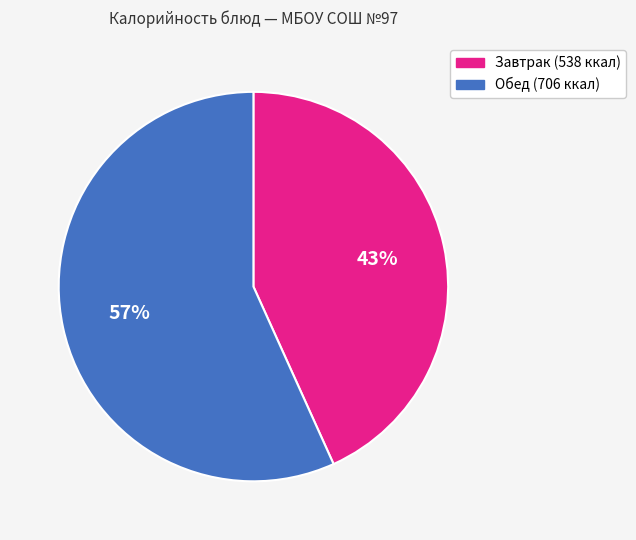

How many slices are in this pie chart?

2